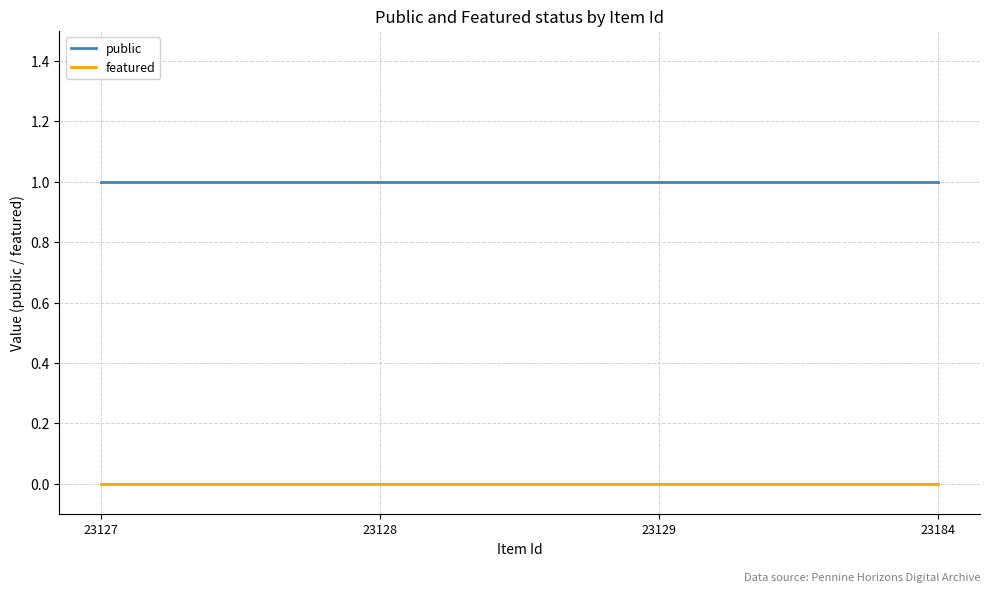

Reading left to right, transcribe all the data shown in this chart.

public: 1	1	1	1
featured: 0	0	0	0